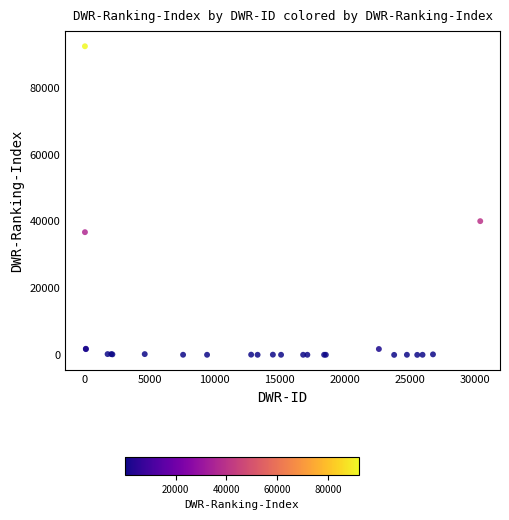

What Y value in the scatter plot is closest to 46143?

39991.3